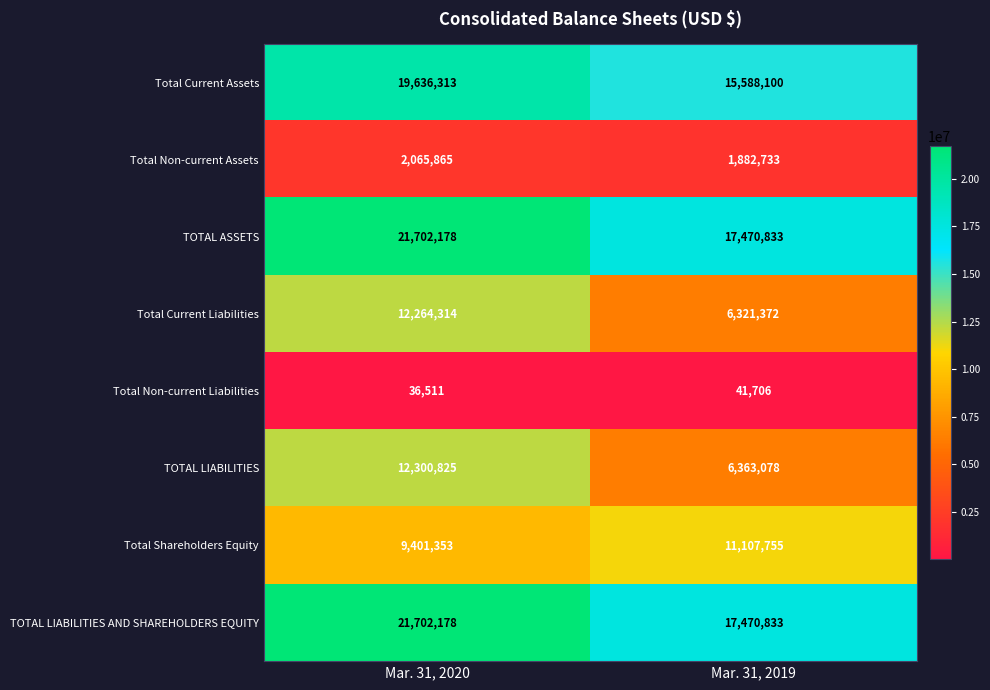

How many data points does each series have?

2